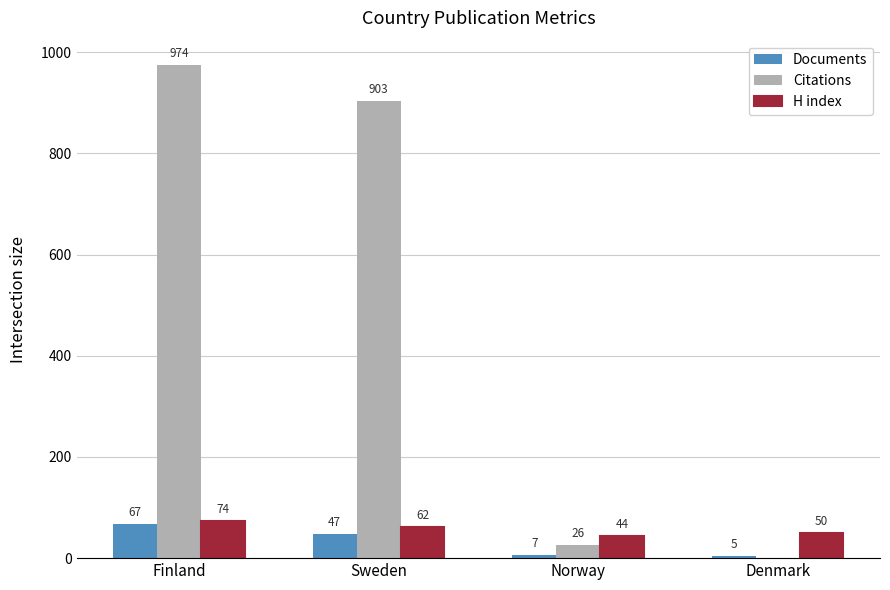

At which category does the chart reach its peak across all series?

Finland